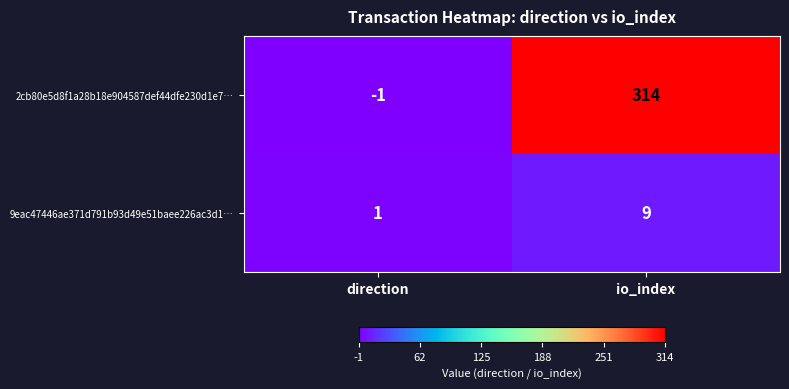

Reading left to right, what are all the values shown in this chart?

2cb80e5d8f1a28b18e904587def44dfe230d1e7…: direction=-1	io_index=314
9eac47446ae371d791b93d49e51baee226ac3d1…: direction=1	io_index=9